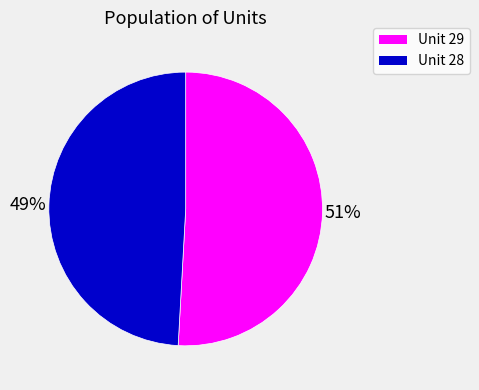

How many segments does this pie chart have?

2